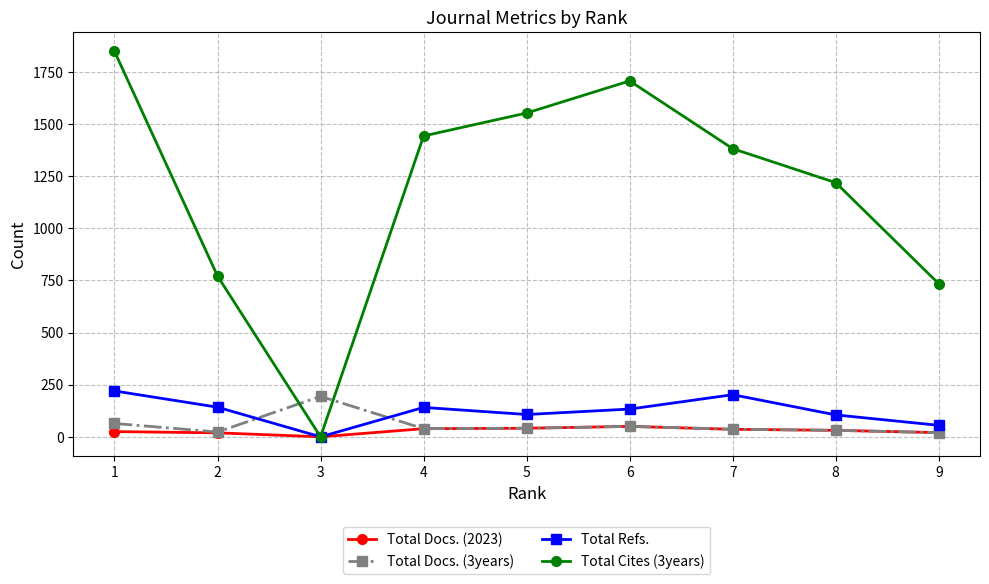

In Total Refs., how many points are higher than both neighbors (excluding endpoints)?

2